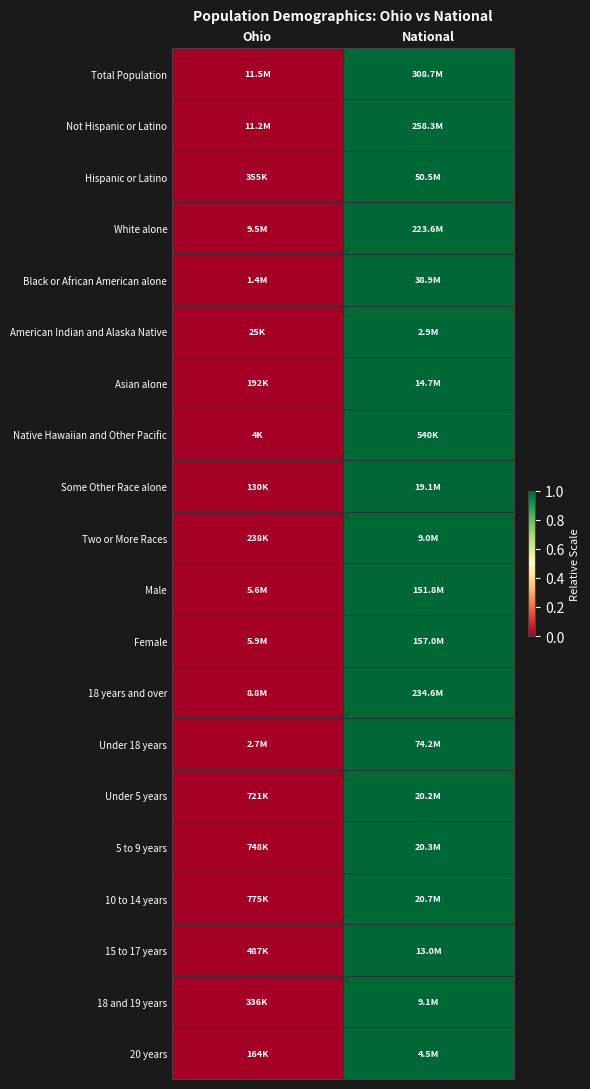

Reading left to right, extract all data points from this chart.

Total Population: Ohio=0	National=1
Not Hispanic or Latino: Ohio=0	National=1
Hispanic or Latino: Ohio=0	National=1
White alone: Ohio=0	National=1
Black or African American alone: Ohio=0	National=1
American Indian and Alaska Native: Ohio=0	National=1
Asian alone: Ohio=0	National=1
Native Hawaiian and Other Pacific: Ohio=0	National=1
Some Other Race alone: Ohio=0	National=1
Two or More Races: Ohio=0	National=1
Male: Ohio=0	National=1
Female: Ohio=0	National=1
18 years and over: Ohio=0	National=1
Under 18 years: Ohio=0	National=1
Under 5 years: Ohio=0	National=1
5 to 9 years: Ohio=0	National=1
10 to 14 years: Ohio=0	National=1
15 to 17 years: Ohio=0	National=1
18 and 19 years: Ohio=0	National=1
20 years: Ohio=0	National=1